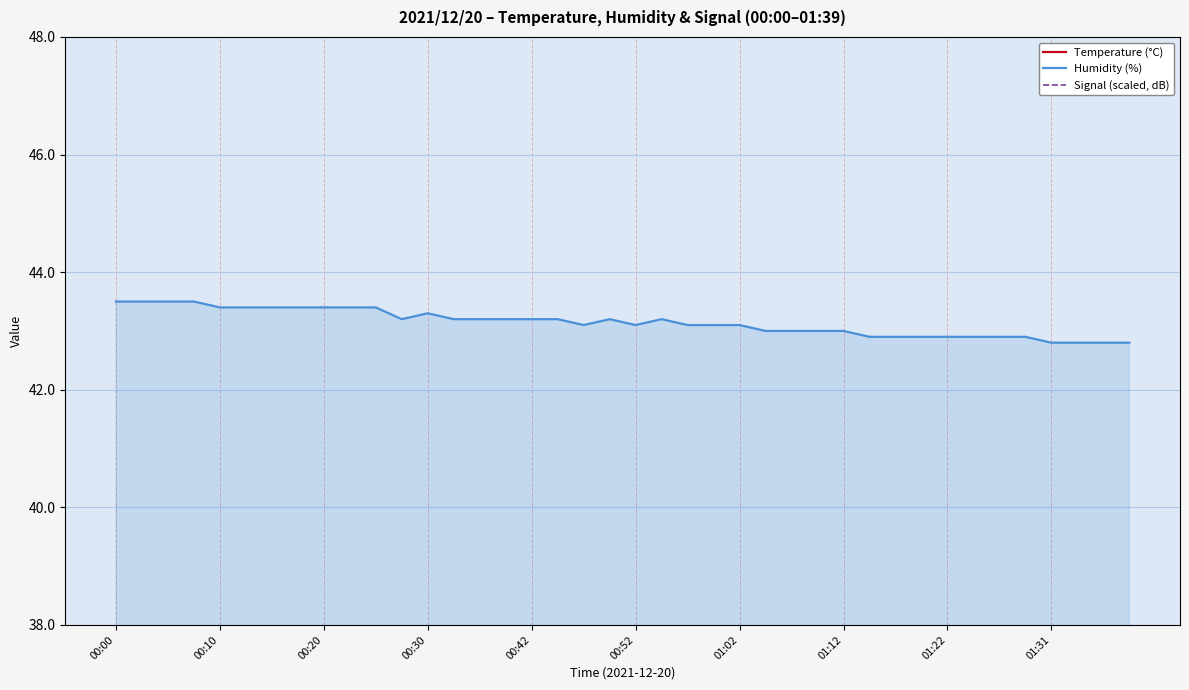

What is the minimum value for Humidity (%)?

42.8